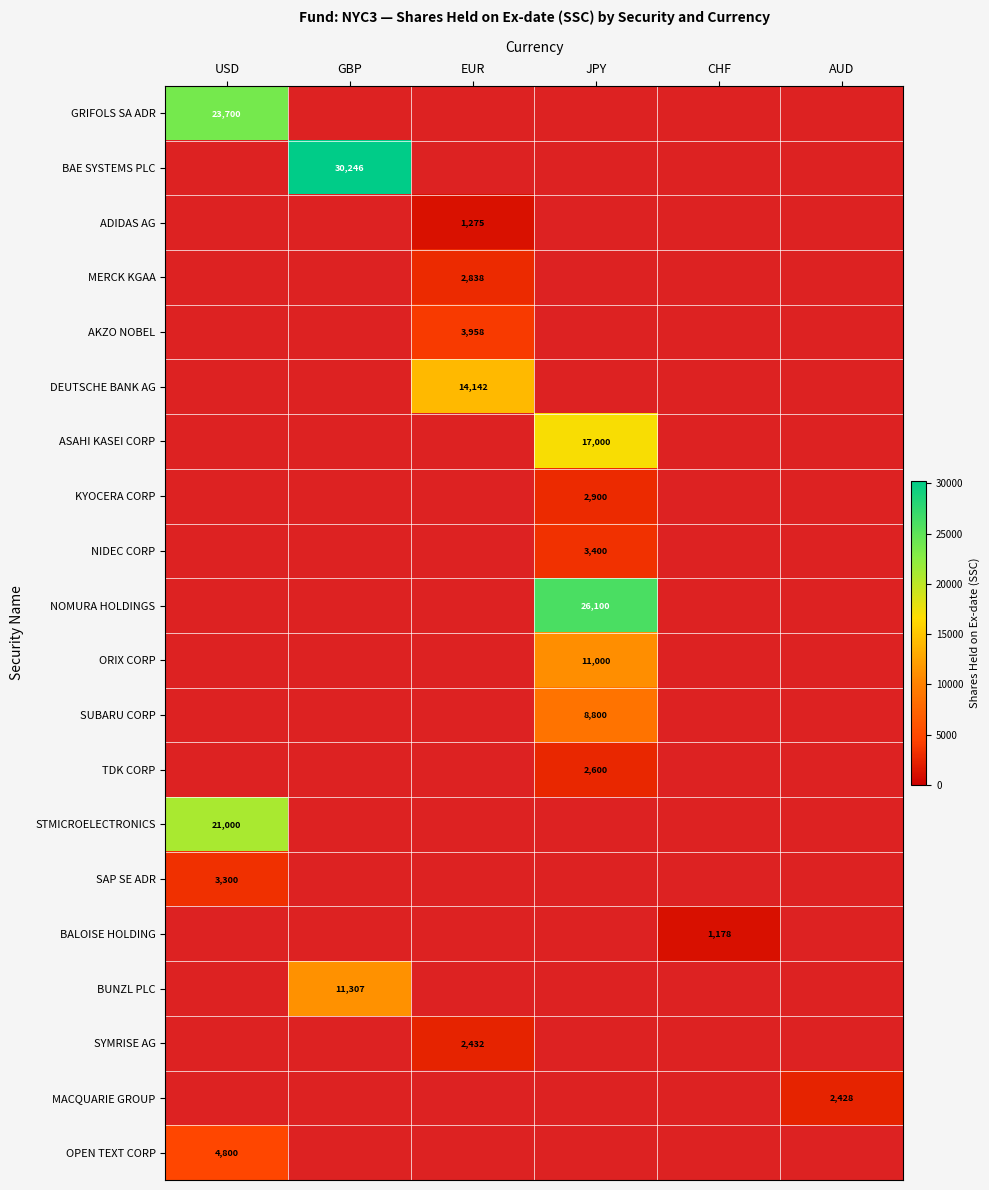

The MERCK KGAA series shows 3871 at EUR. True or false?

False